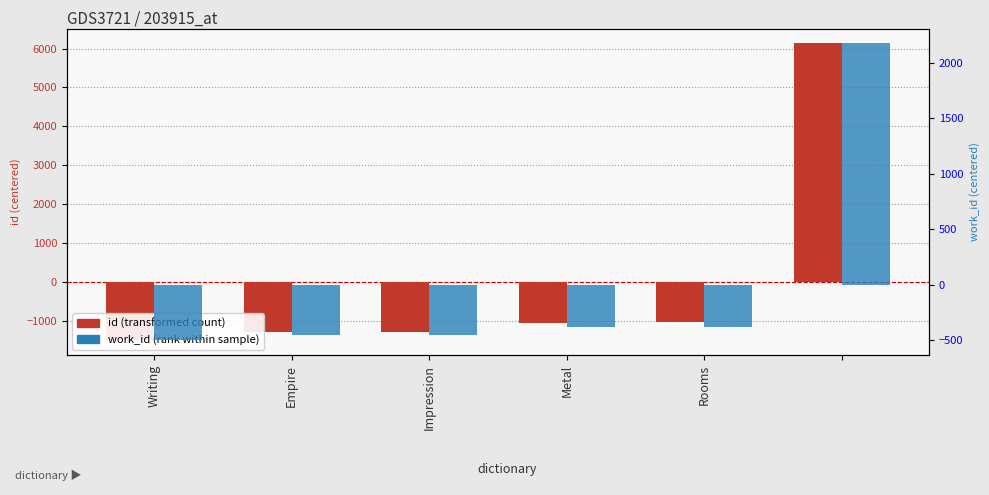

Between Empire and Writing, which is larger?

Empire